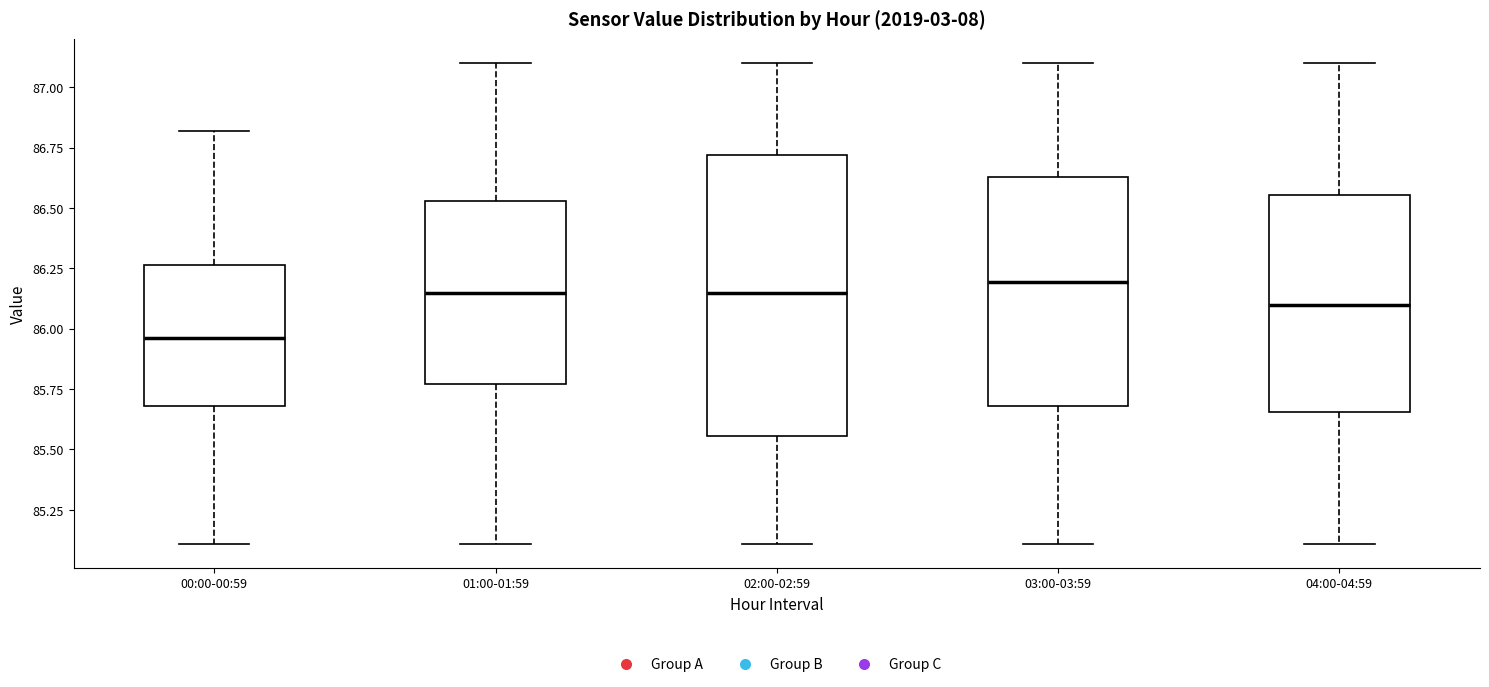

Reading left to right, read every box against the y-axis: the position of its median line, the range the box covers, and the ends of its whiskers. The values are not printed on the chart, so give them approximately, as read against the axis.

00:00-00:59: median 85.95, box 85.70 to 86.25, whiskers 85.10 to 86.80
01:00-01:59: median 86.15, box 85.75 to 86.55, whiskers 85.10 to 87.10
02:00-02:59: median 86.15, box 85.55 to 86.70, whiskers 85.10 to 87.10
03:00-03:59: median 86.20, box 85.70 to 86.65, whiskers 85.10 to 87.10
04:00-04:59: median 86.10, box 85.65 to 86.55, whiskers 85.10 to 87.10